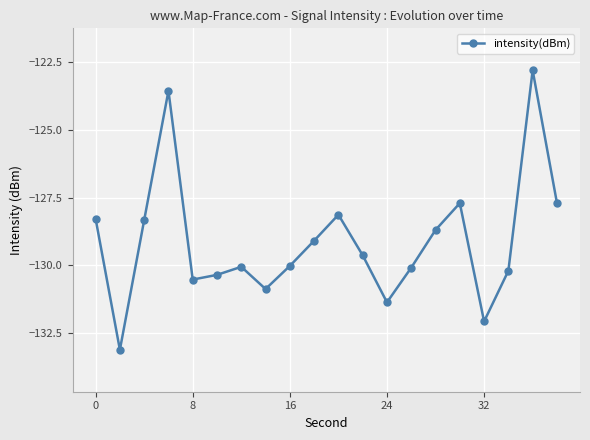

How many interior local valleys (lower than both neighbors) does the data have?

5